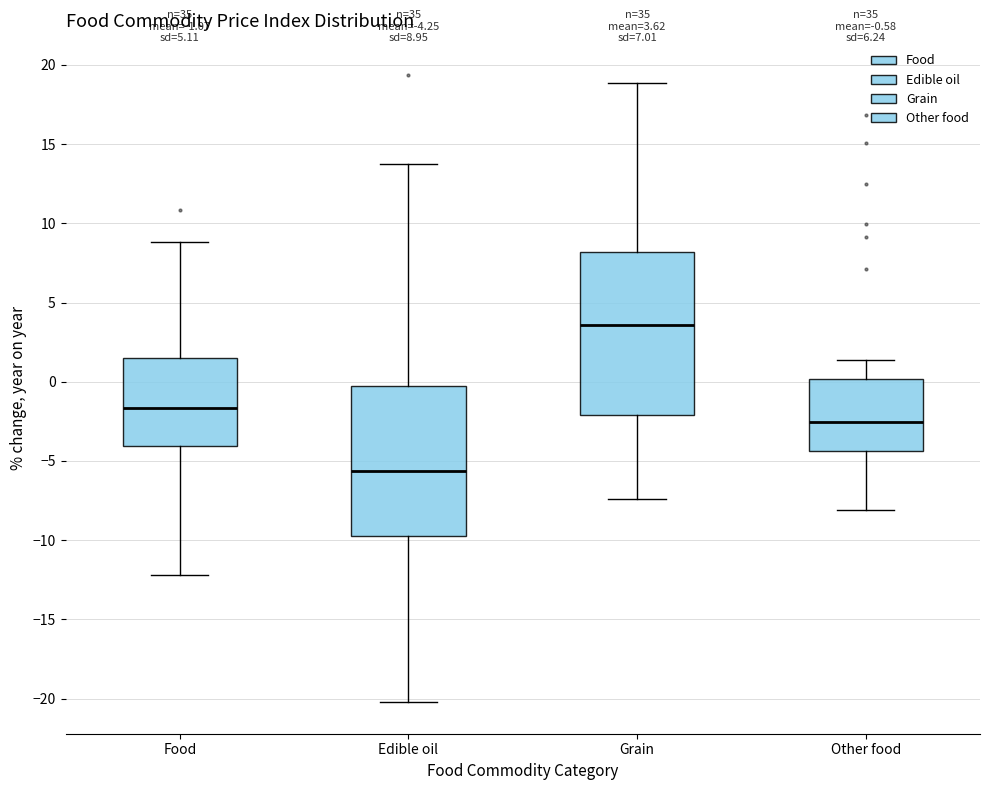

Which box's median line is the highest?

Grain